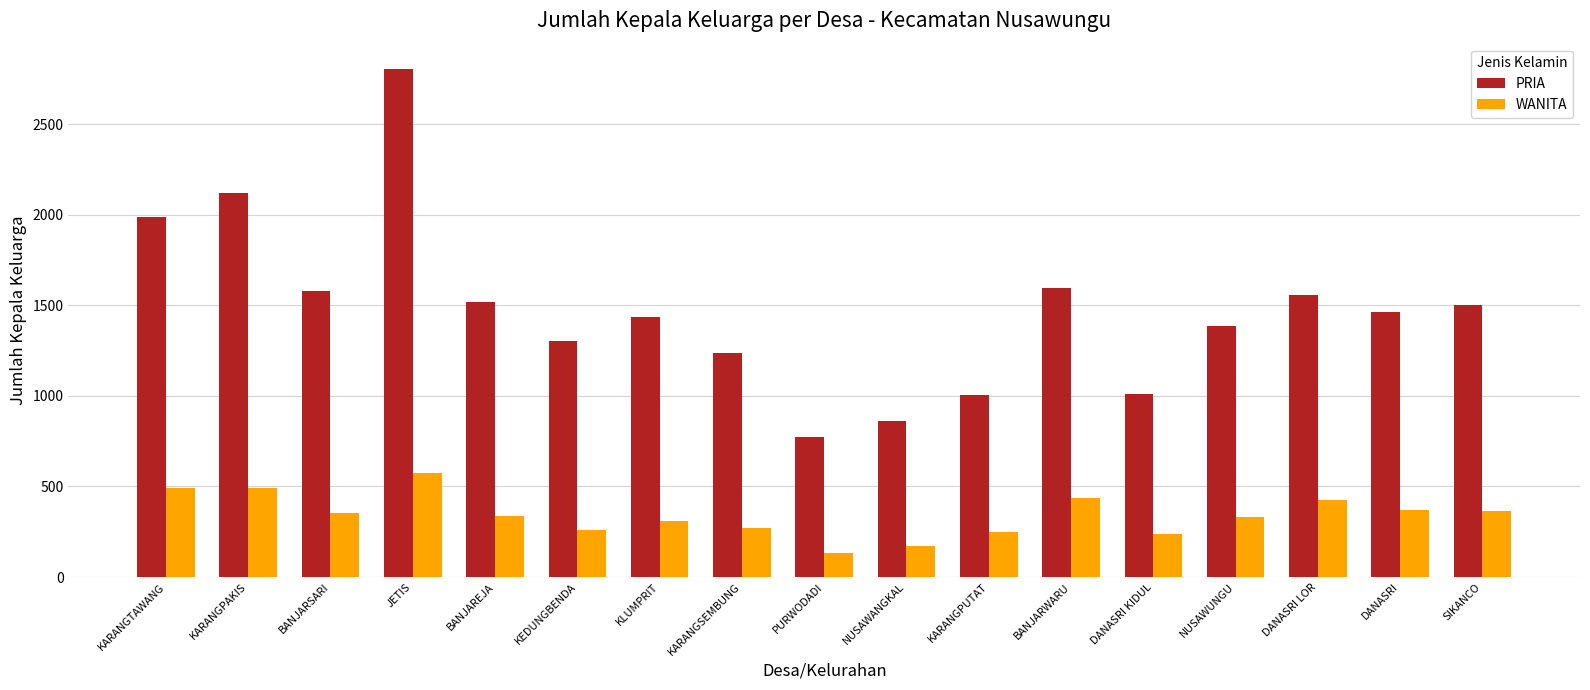

What is the difference between the maximum and minimum values in the PRIA series?

2033